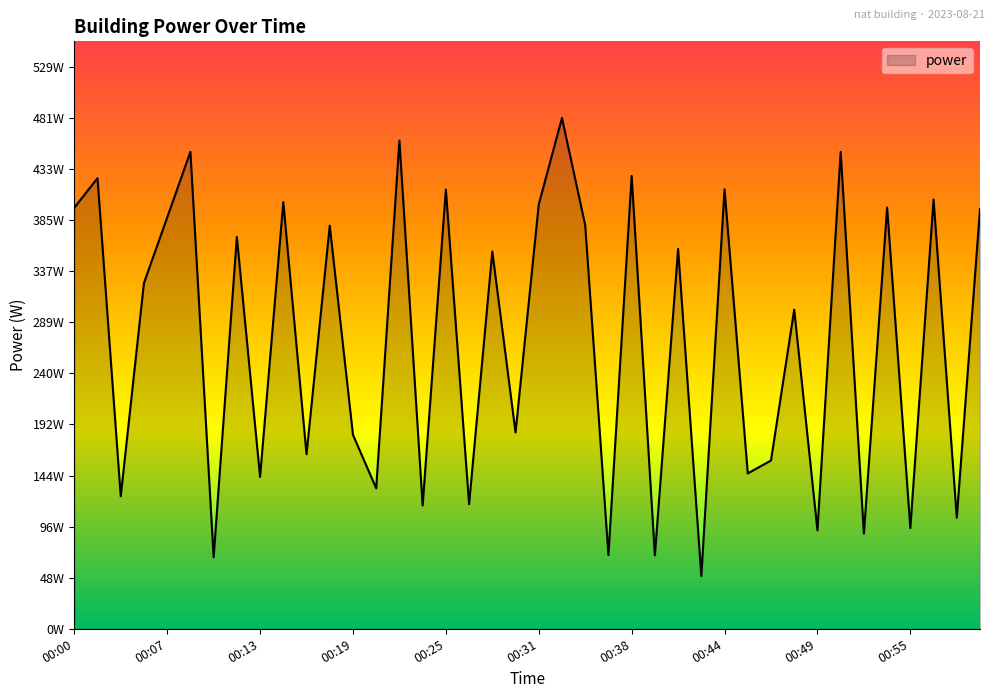

What is the label of the 36th point from the left?

00:54